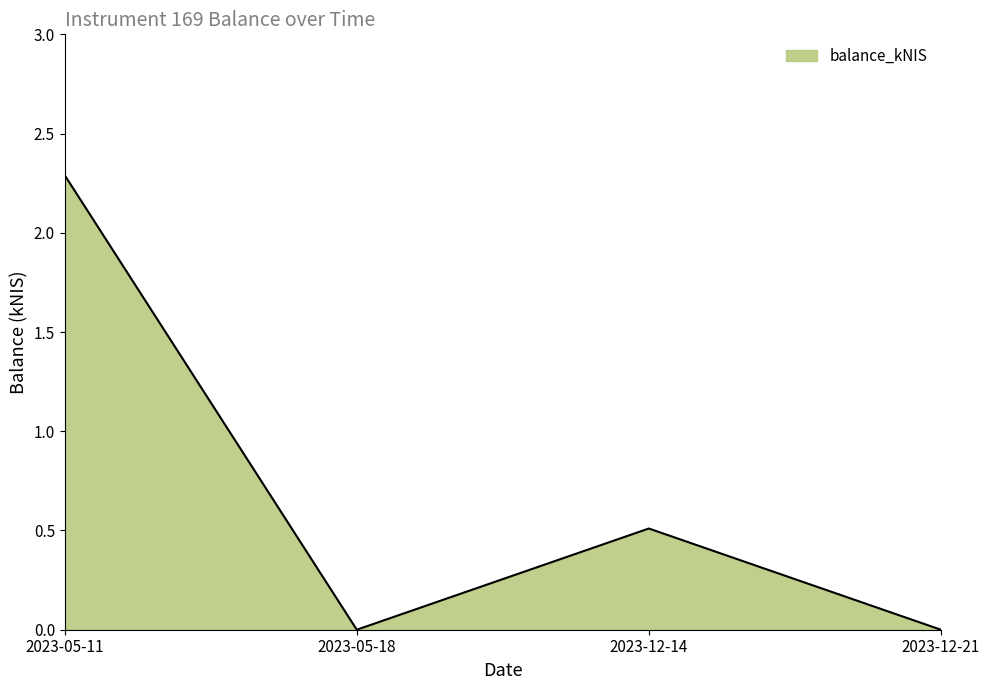

What value does the data have at 2023-12-14?

0.5